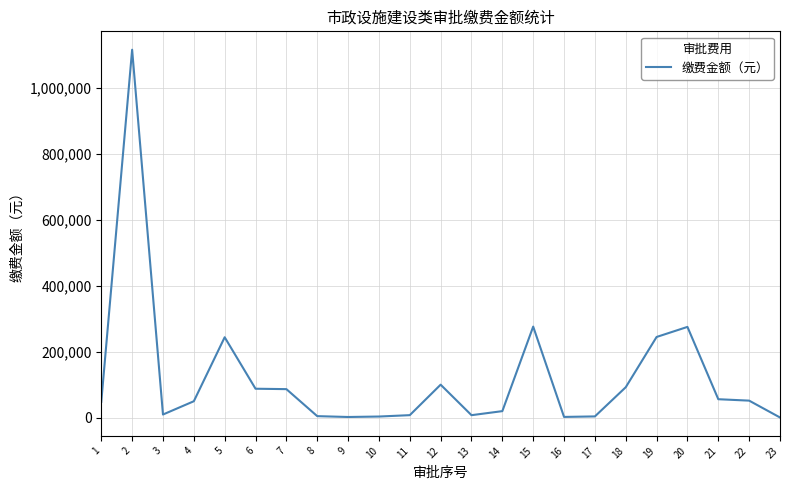

How many distinct data groups are displayed?

1